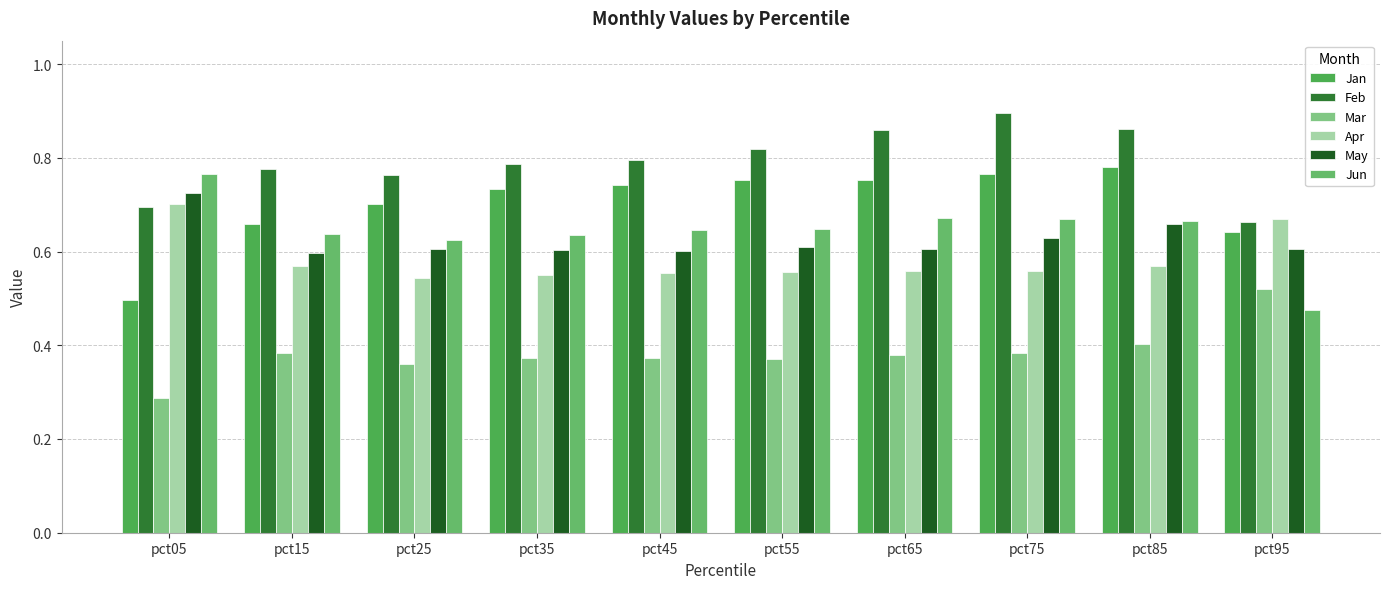

Reading right to left, transcribe all the data shown in this chart.

Jan: 0.6	0.8	0.8	0.8	0.8	0.7	0.7	0.7	0.7	0.5
Feb: 0.7	0.9	0.9	0.9	0.8	0.8	0.8	0.8	0.8	0.7
Mar: 0.5	0.4	0.4	0.4	0.4	0.4	0.4	0.4	0.4	0.3
Apr: 0.7	0.6	0.6	0.6	0.6	0.6	0.6	0.5	0.6	0.7
May: 0.6	0.7	0.6	0.6	0.6	0.6	0.6	0.6	0.6	0.7
Jun: 0.5	0.7	0.7	0.7	0.6	0.6	0.6	0.6	0.6	0.8